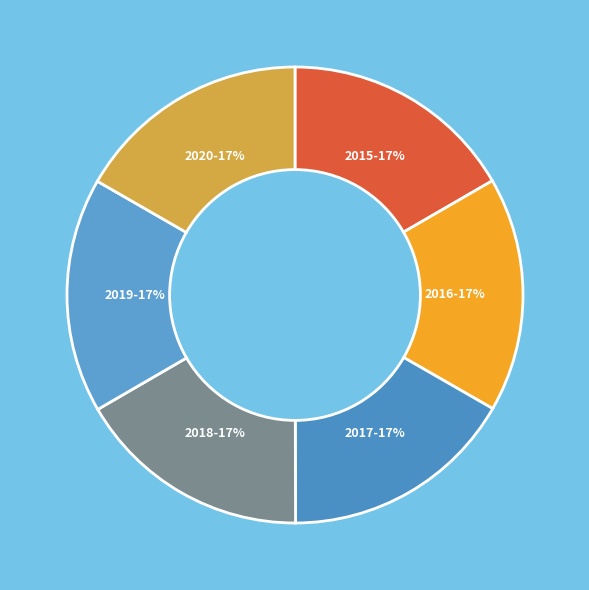

Is it true that 2019 is 29% of the pie?

False